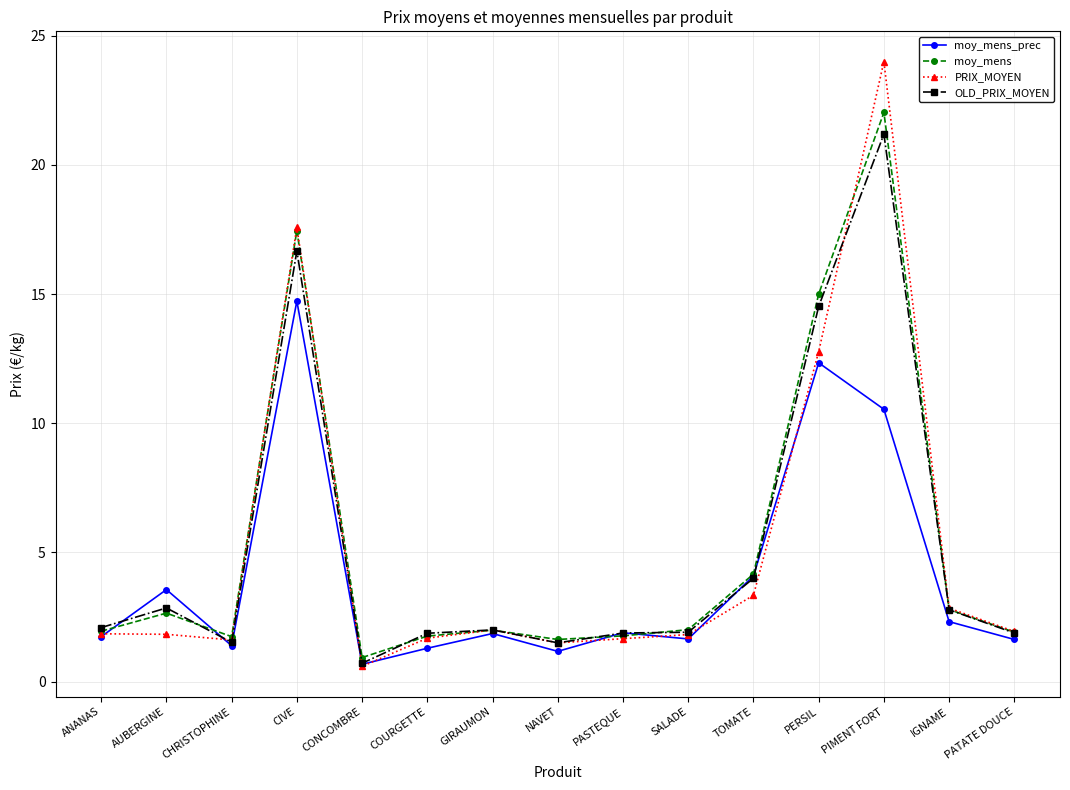

What is the highest value of the moy_mens_prec series?

14.7